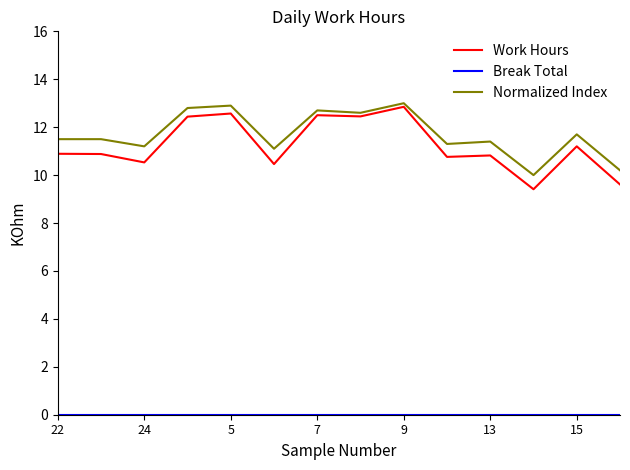

Which series has the largest range (max minus min)?

Work Hours